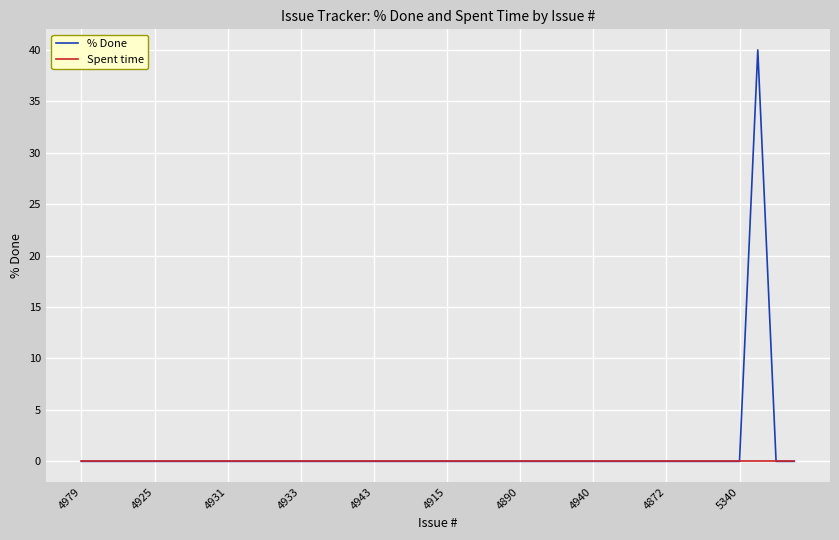

List the series in order of their peak value, lowest first.

Spent time, % Done